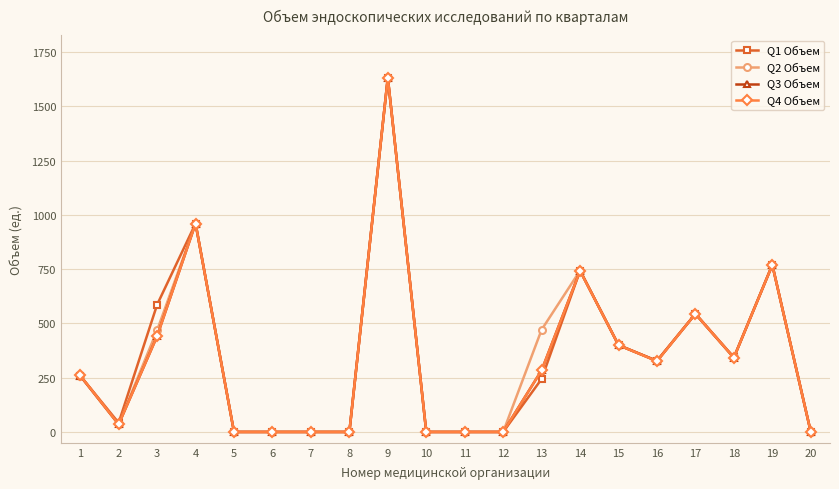

How many data points does each series have?

20